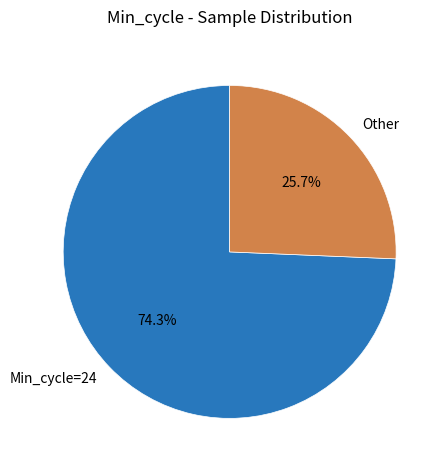

Which has a higher value, Other or Min_cycle=24?

Min_cycle=24